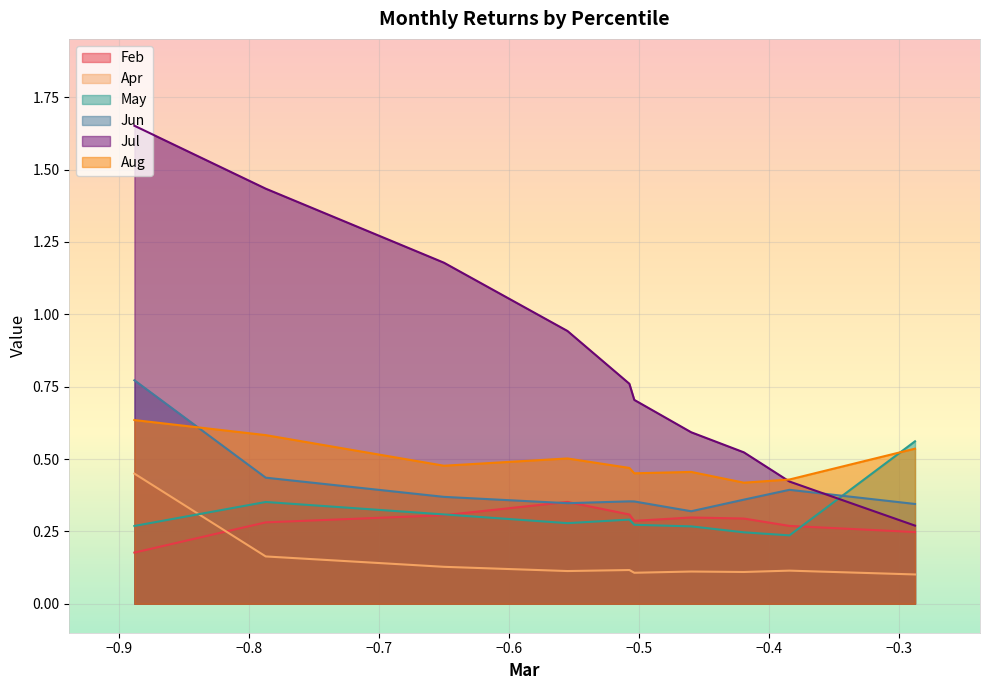

Which label corresponds to the largest value in the chart?

pct05